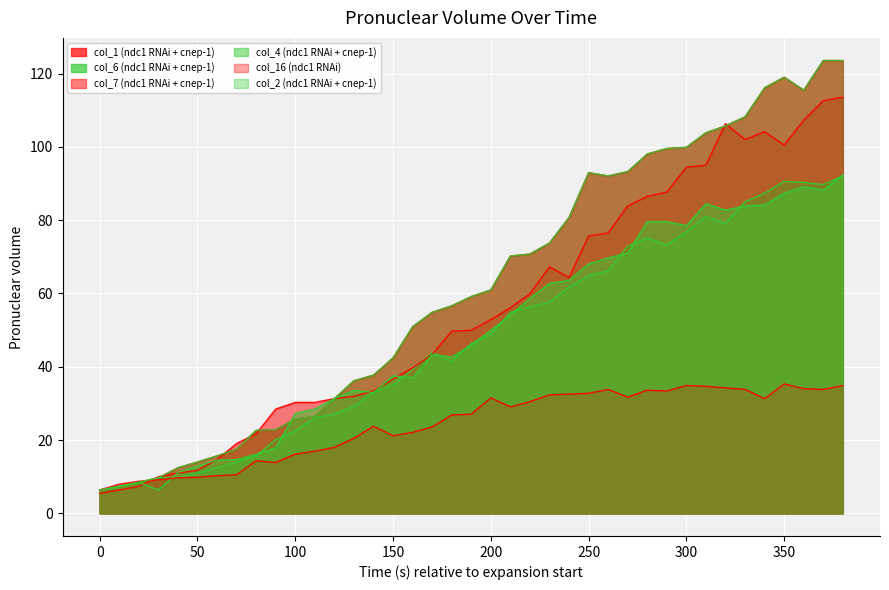

True or false: col_6 and col_1 intersect in this chart.

False